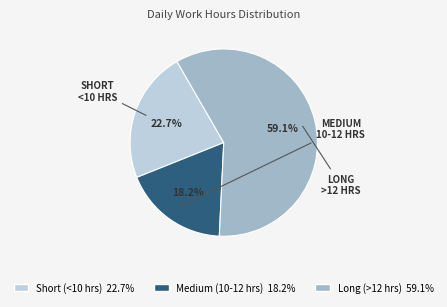

Is there a majority slice in this chart?

Yes